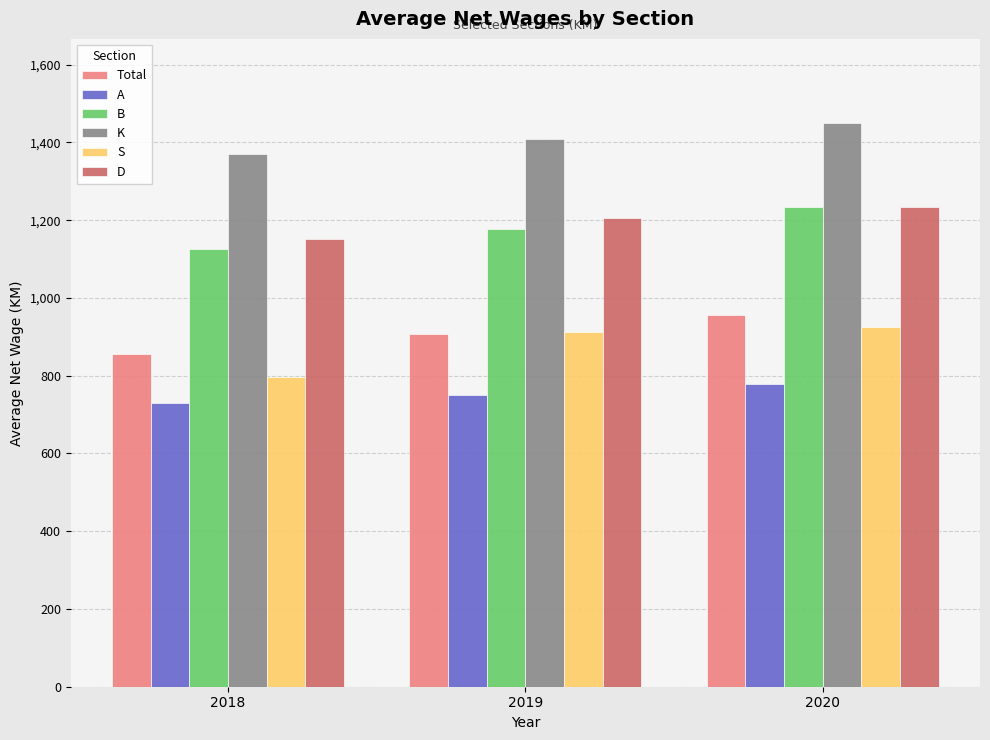

Reading left to right, transcribe all the data shown in this chart.

Total: 857	906	956
A: 729	751	779
B: 1126	1178	1233
K: 1369	1409	1449
S: 797	913	925
D: 1152	1205	1235